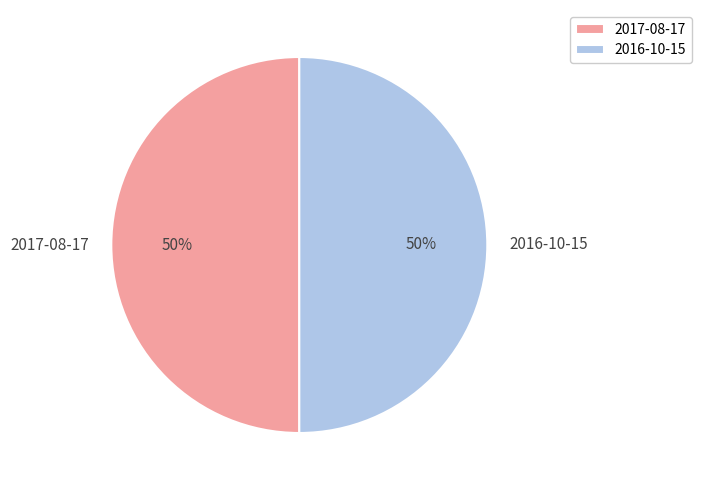

To the nearest percent, what is the average slice percentage?

50%